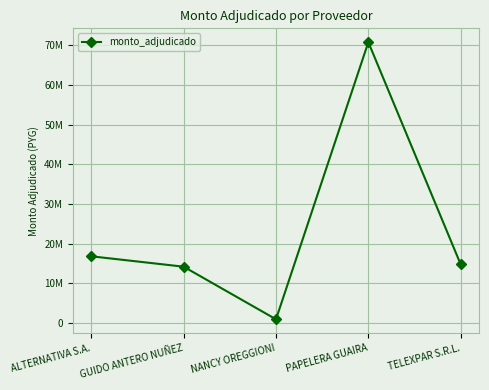

Is this an area chart (filled region under the line)?

No